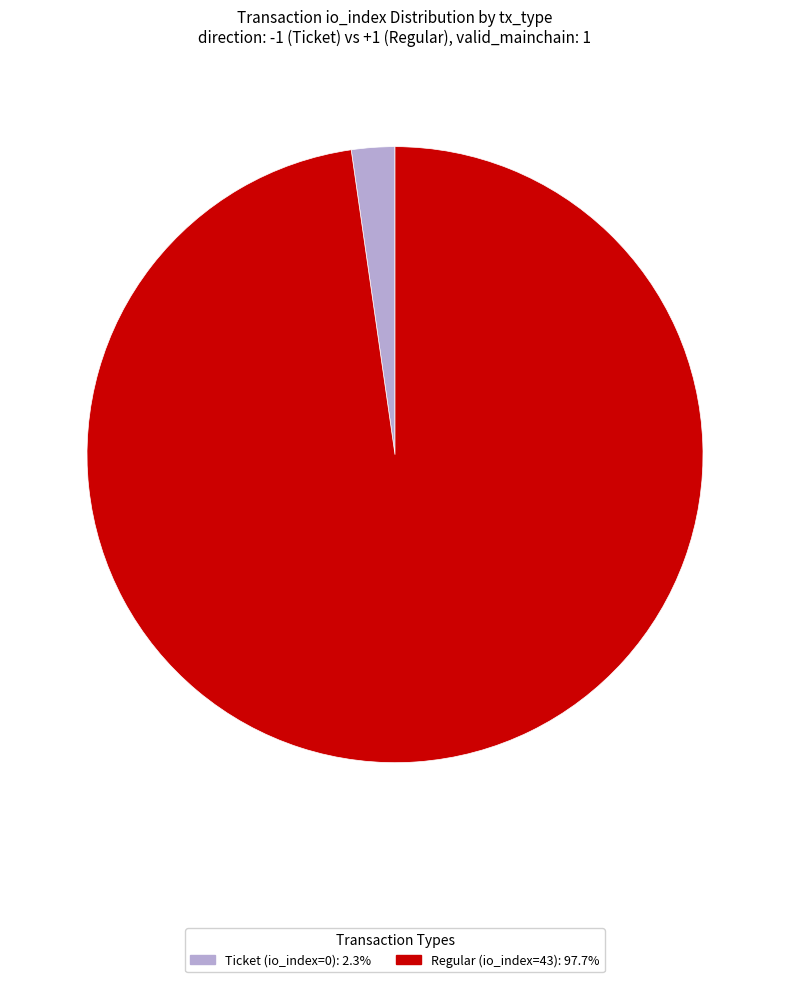

How many slices are in this pie chart?

2